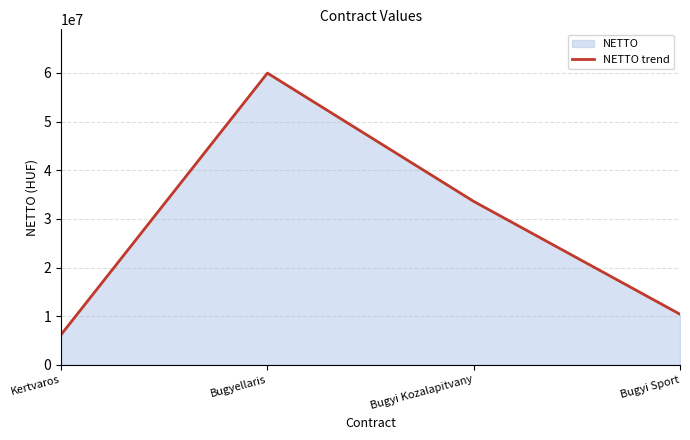

What is the sum of the values at Kertvaros and Bugyi Kozalapitvany?

39816747